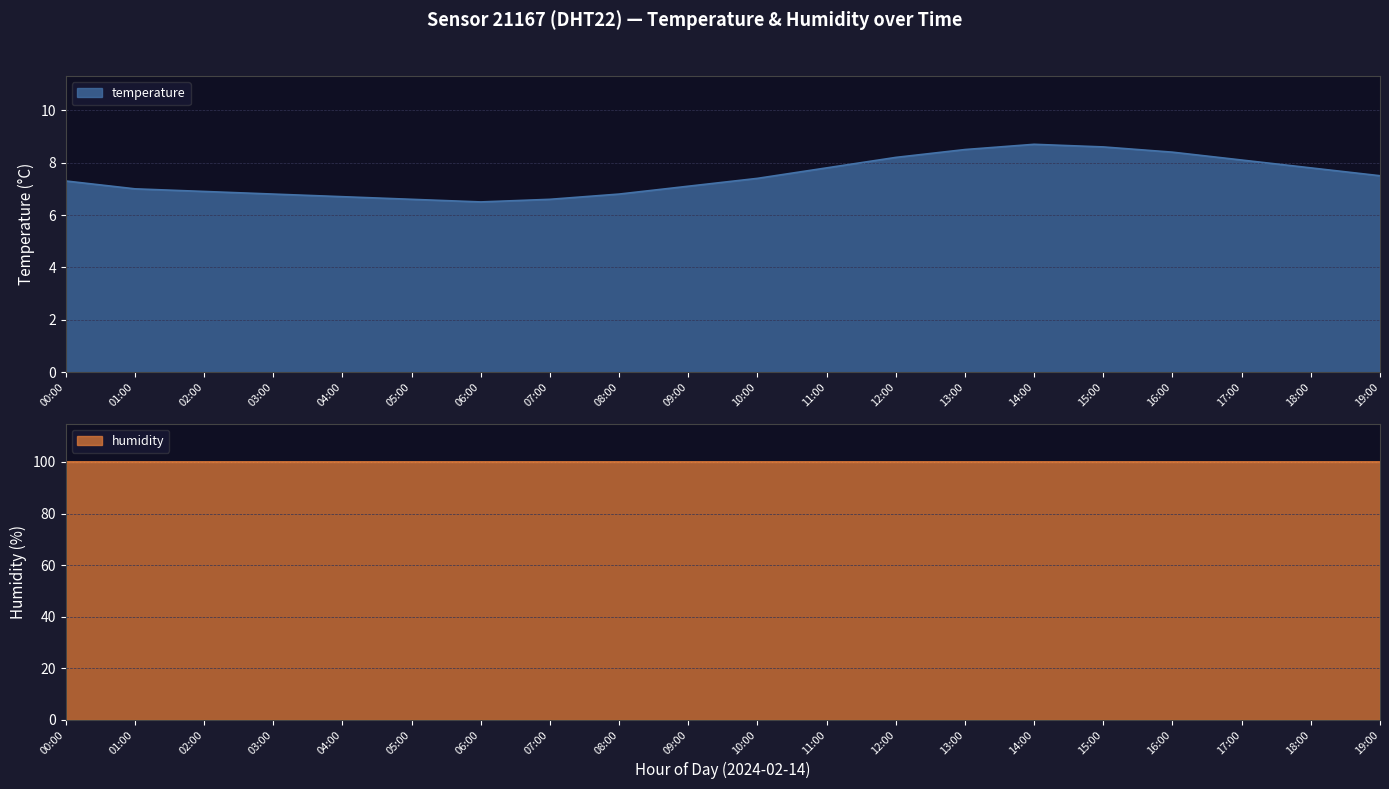

What is the greatest value displayed?

8.7